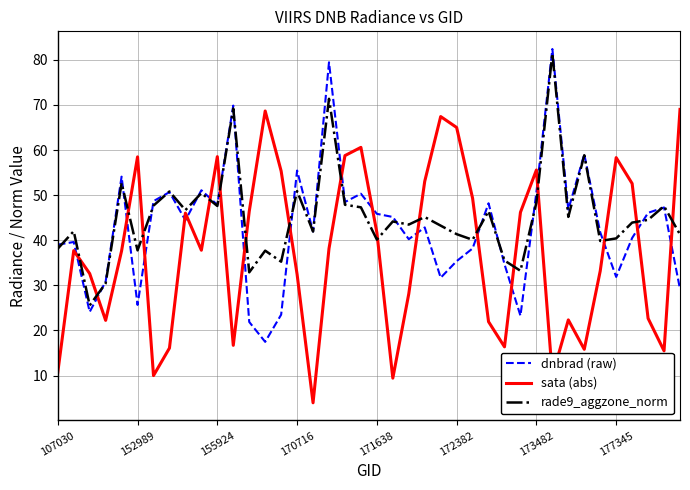

What is the highest value of the dnbrad (raw) series?

82.4